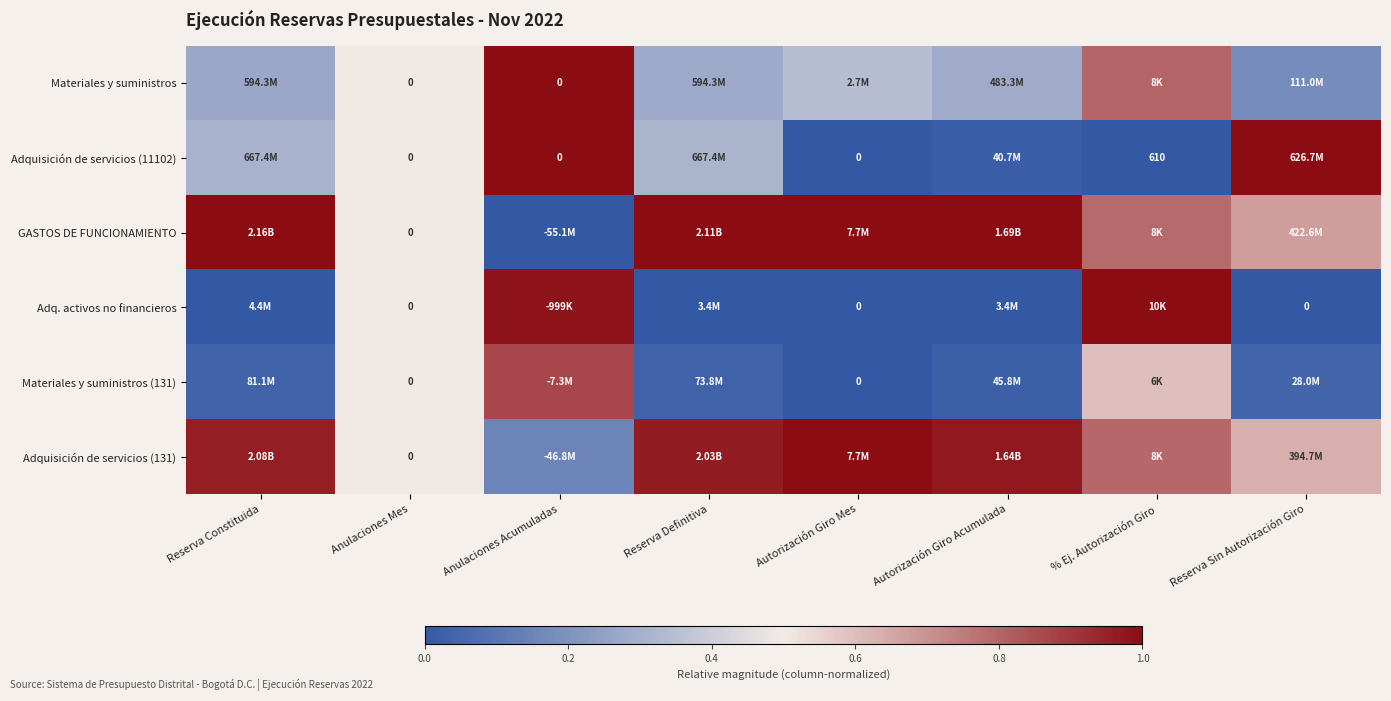

How many data points does each series have?

8